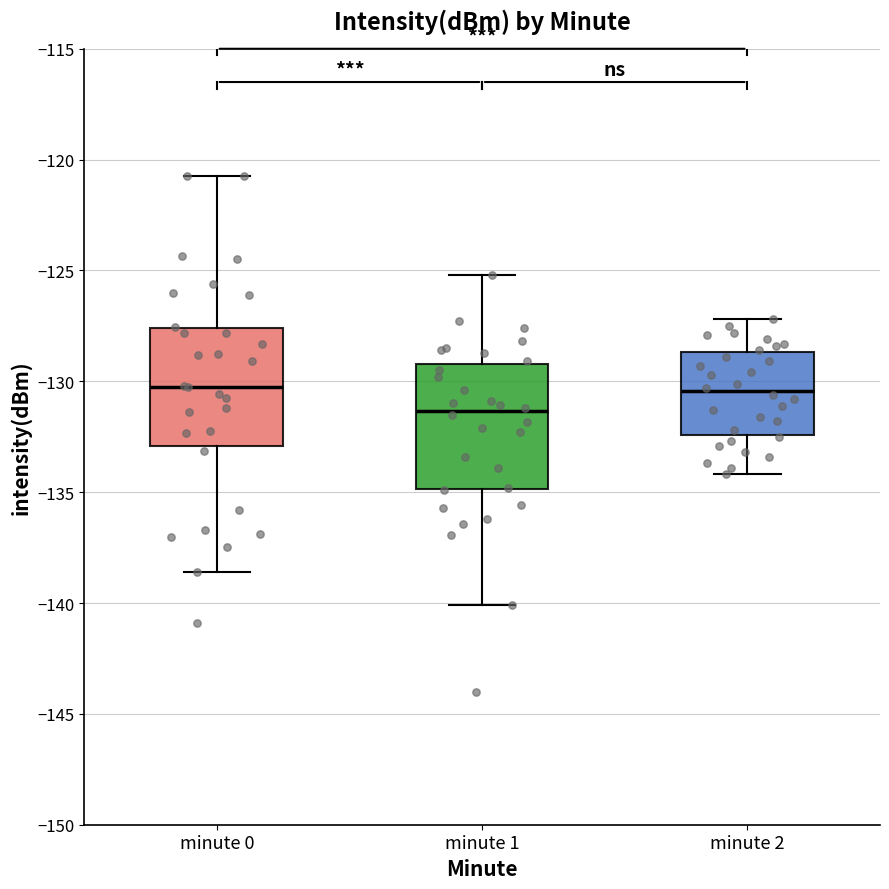

Which box has the lowest median line?

minute 1